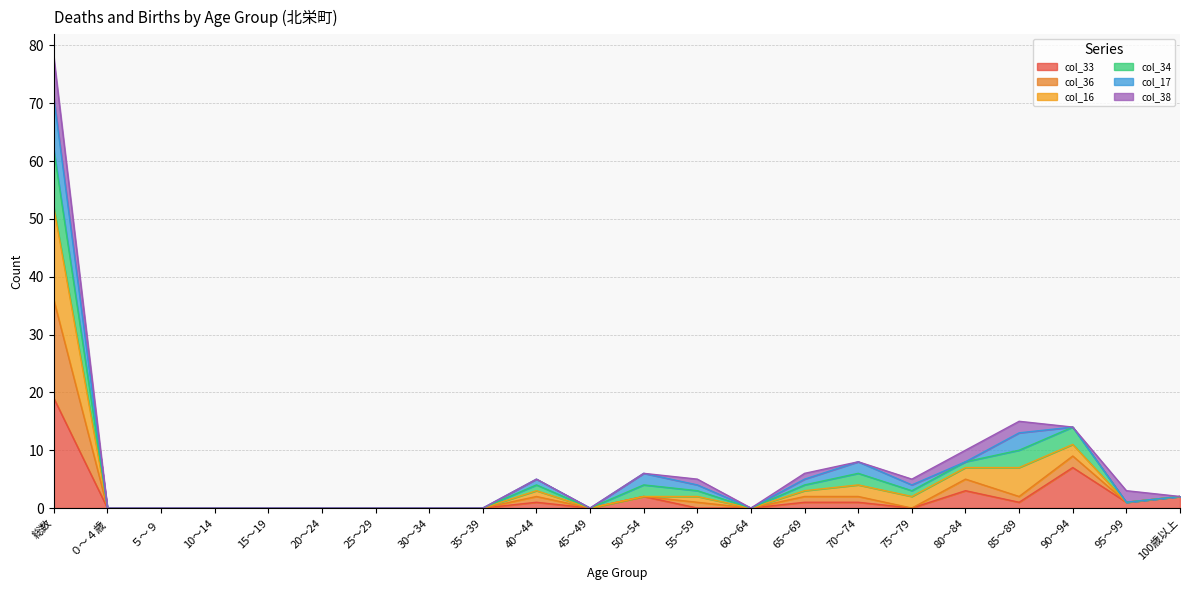

List the labels in order of col_33 value, smallest first.

０～４歳, ５～９, 10～14, 15～19, 20～24, 25～29, 30～34, 35～39, 45～49, 55～59, 60～64, 75～79, 40～44, 65～69, 70～74, 85～89, 95～99, 50～54, 100歳以上, 80～84, 90～94, 総数